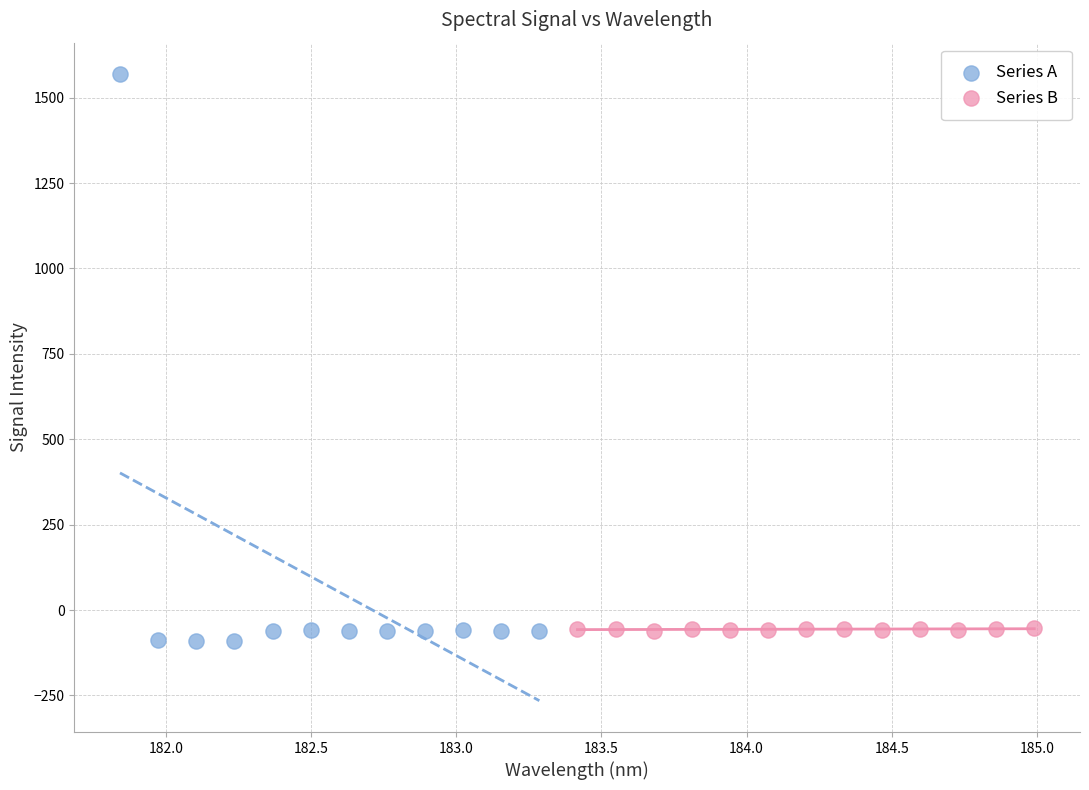

Which series reaches the maximum Y coordinate?

Series A